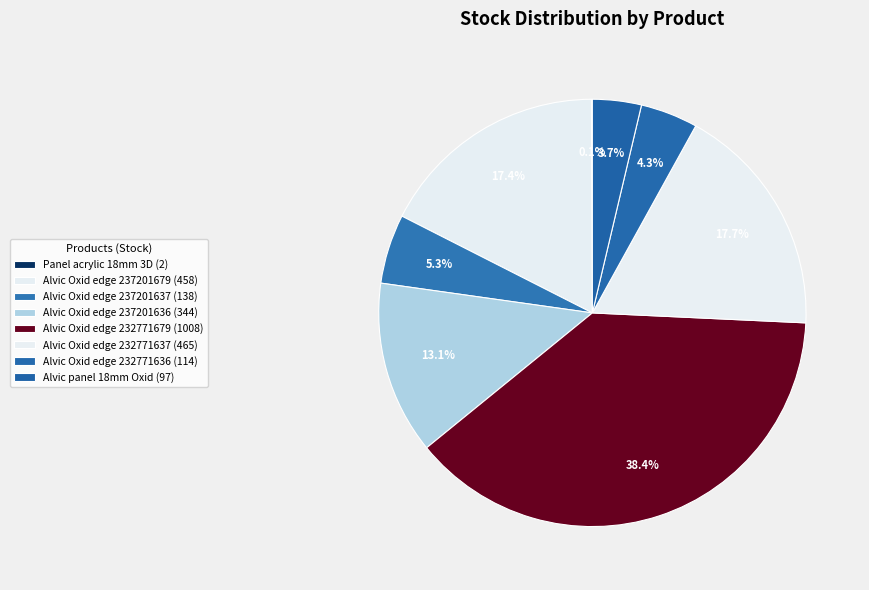

What is the largest slice in the pie chart?

Alvic Oxid edge 232771679